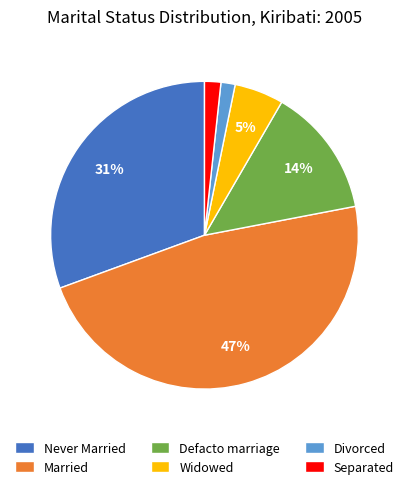

To the nearest percent, what is the average slice percentage?

17%